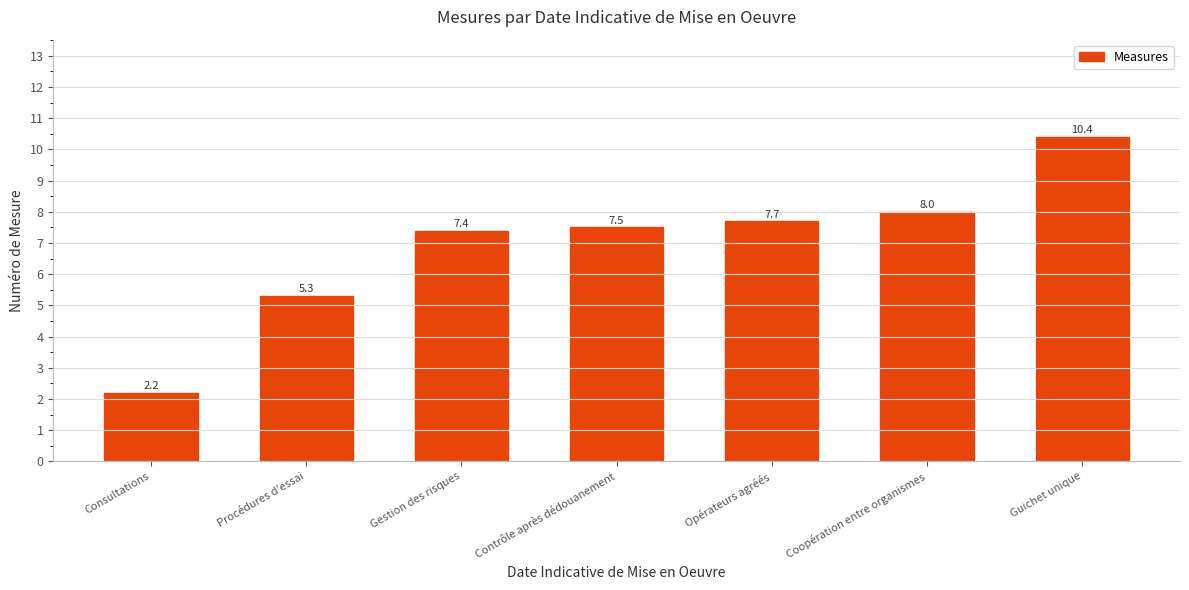

Reading left to right, transcribe all the data shown in this chart.

2.2	5.3	7.4	7.5	7.7	8.0	10.4